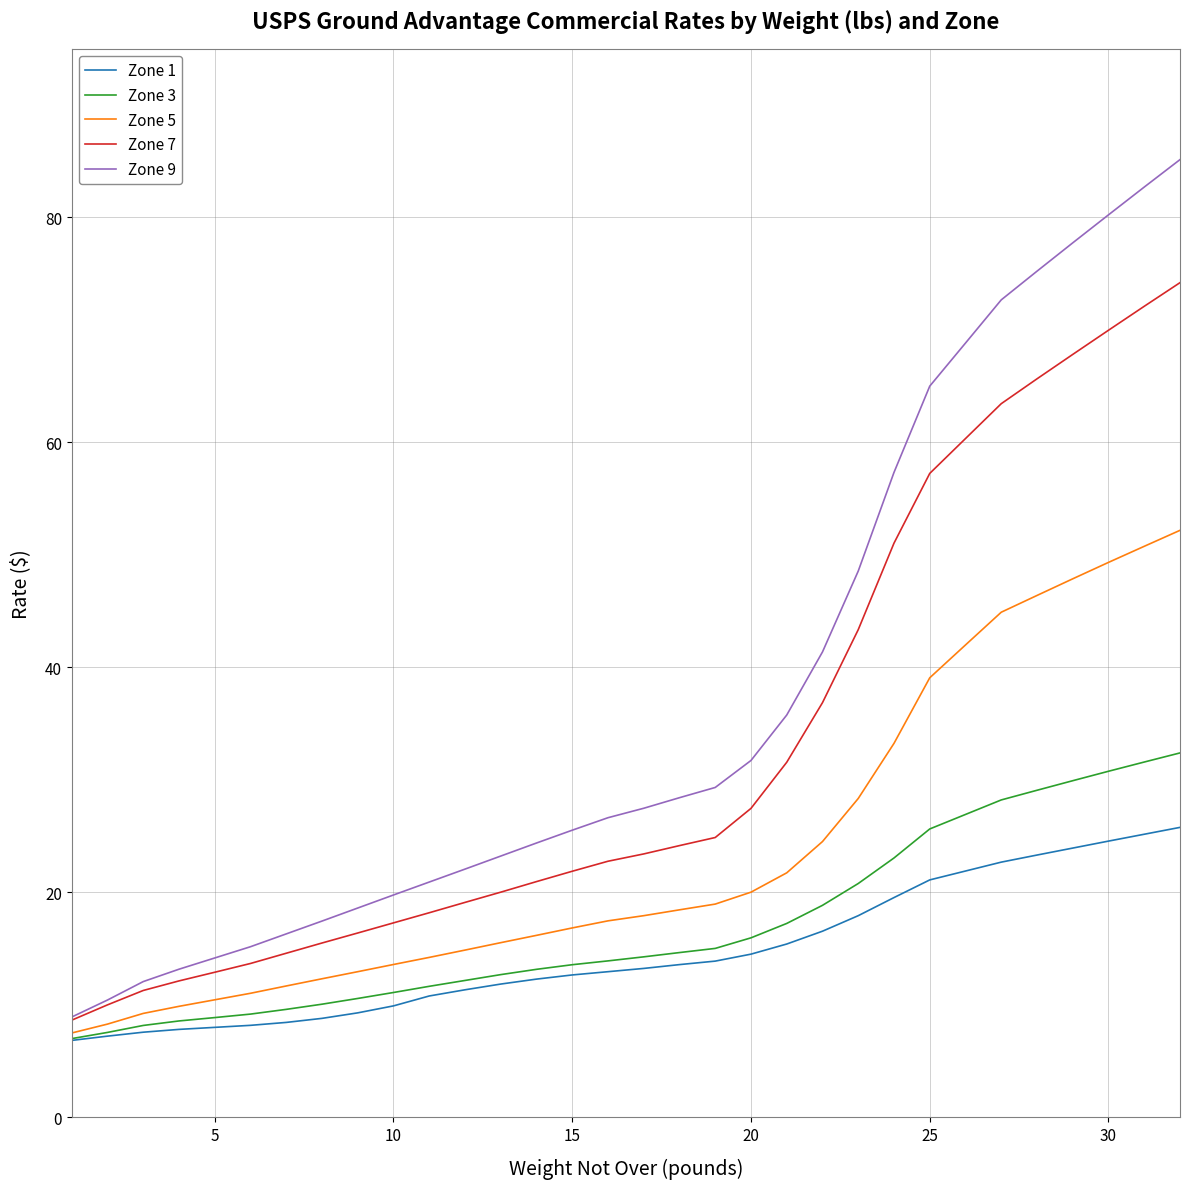

True or false: Zone 1 and Zone 9 cross at least once.

False